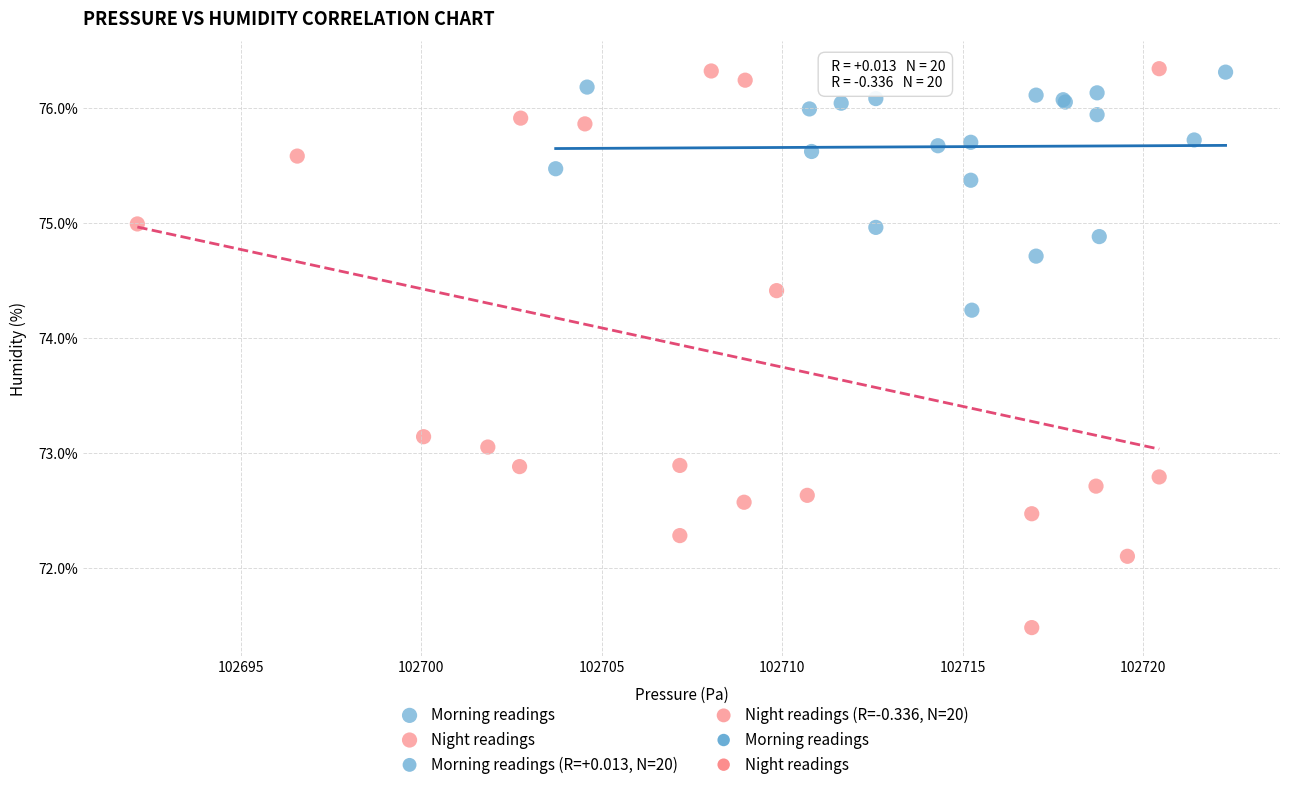

Which series has the widest spread of Y values?

Night readings